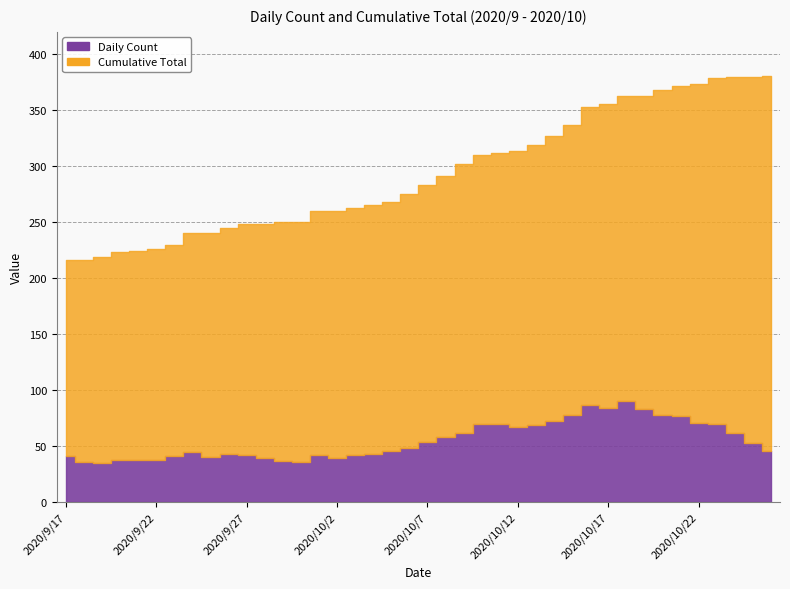

The value of Daily Count at 2020/10/25 is 85. True or false?

False